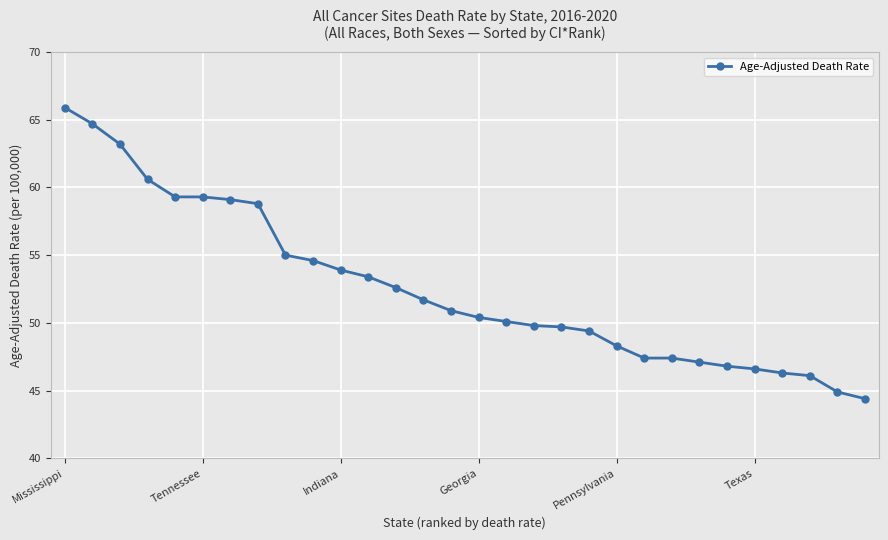

Count the number of data series in this chart.

1